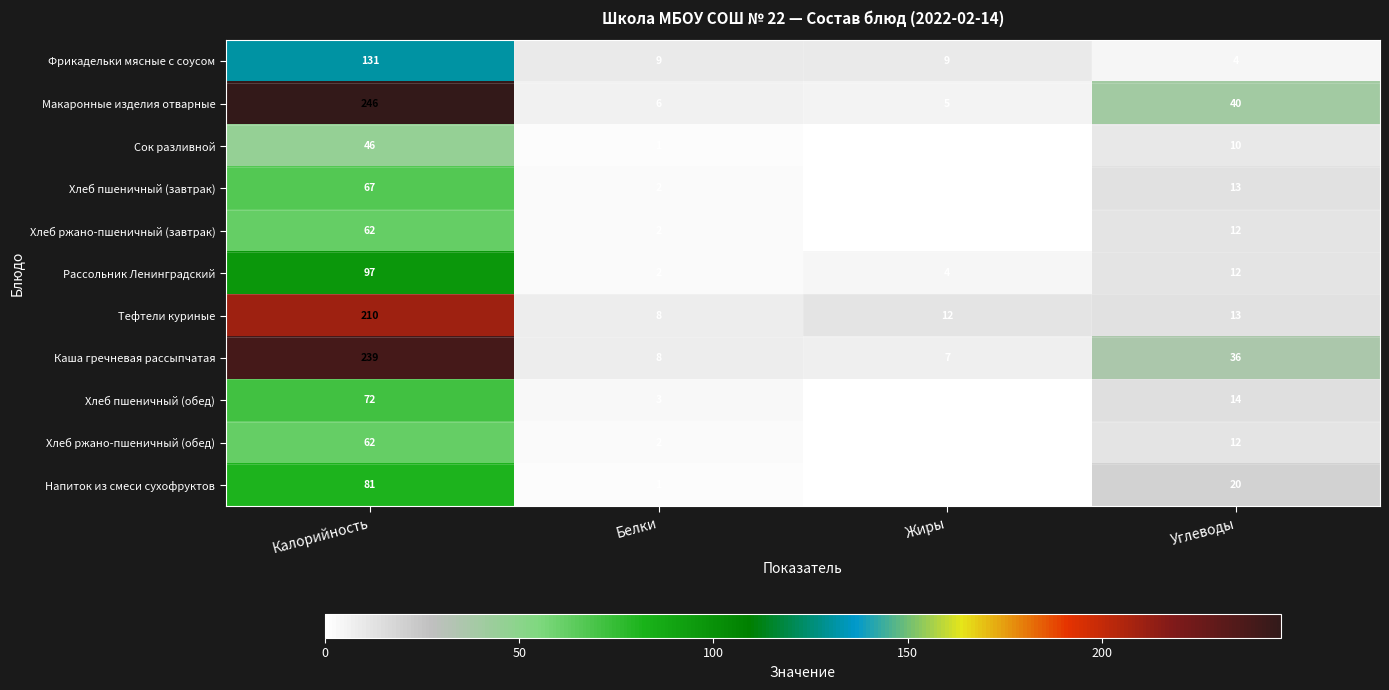

Rank the categories by Макаронные изделия отварные value from highest to lowest.

Калорийность, Углеводы, Белки, Жиры